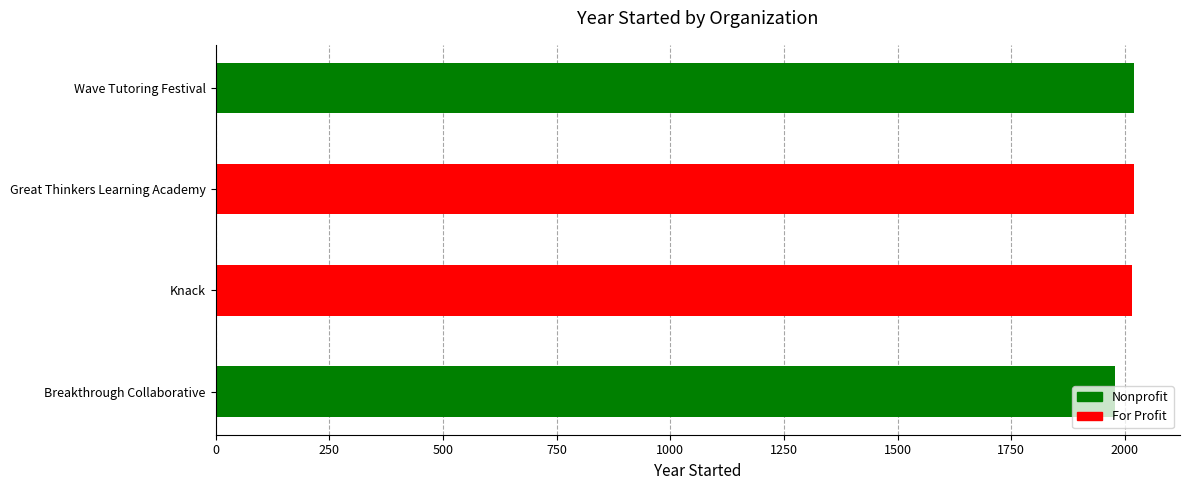

Read the value at Breakthrough Collaborative, to the nearest 5.

1980